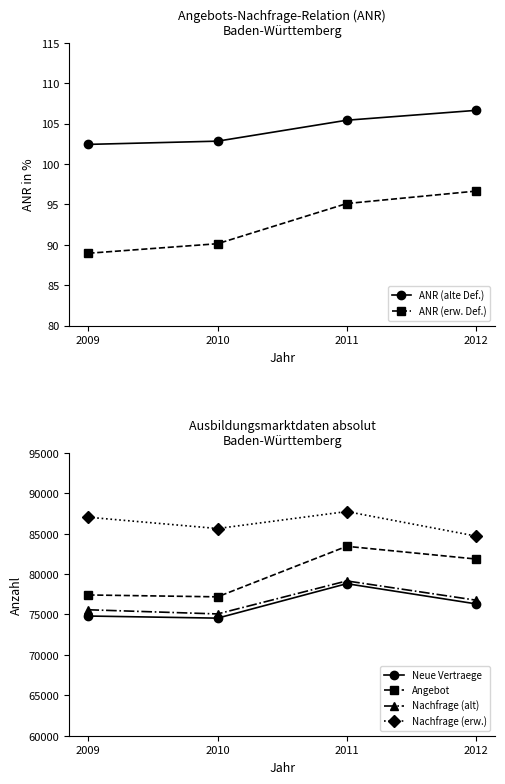

True or false: Nachfrage (alt) and Nachfrage (erw.) intersect in this chart.

False